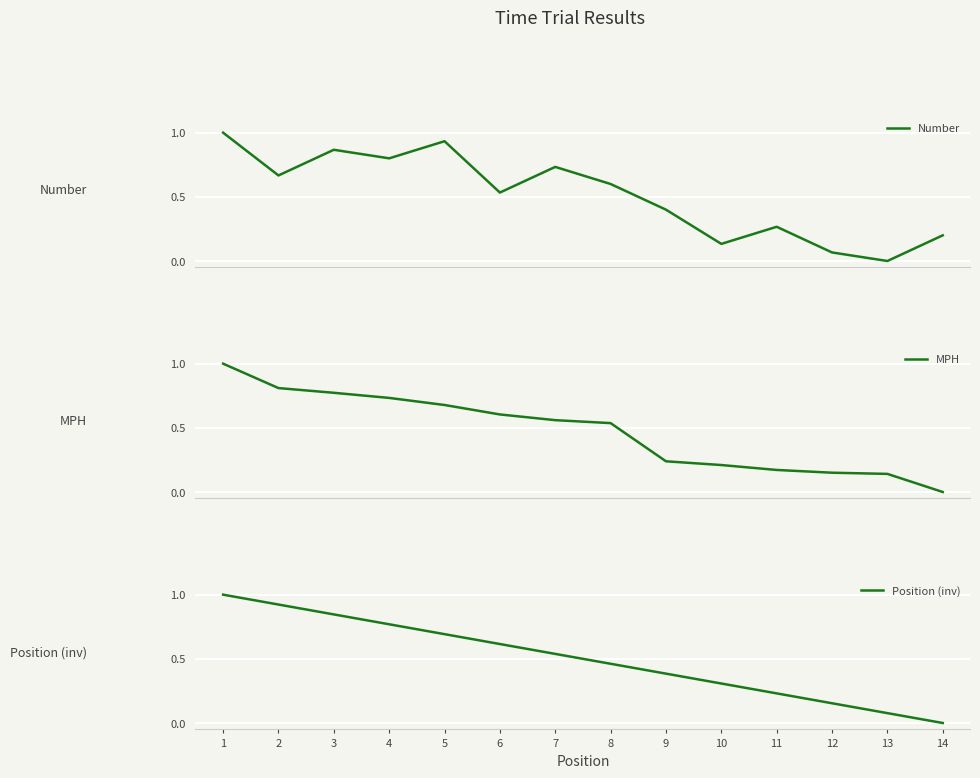

True or false: MPH has more than 0 interior local peaks.

False